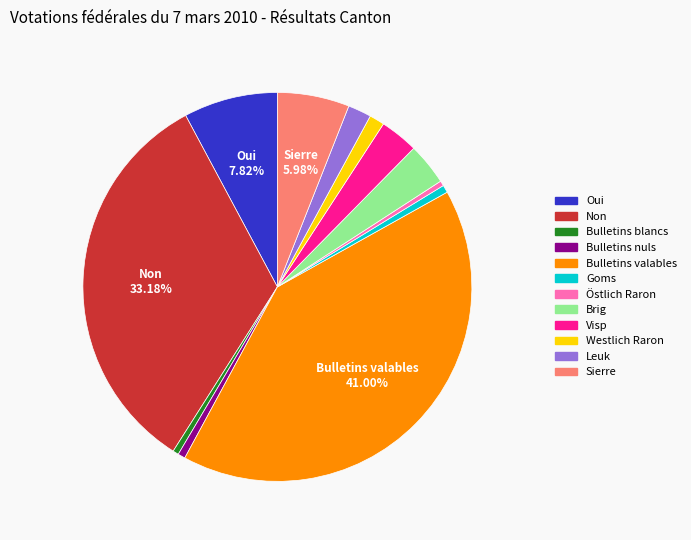

Is there a majority slice in this chart?

No